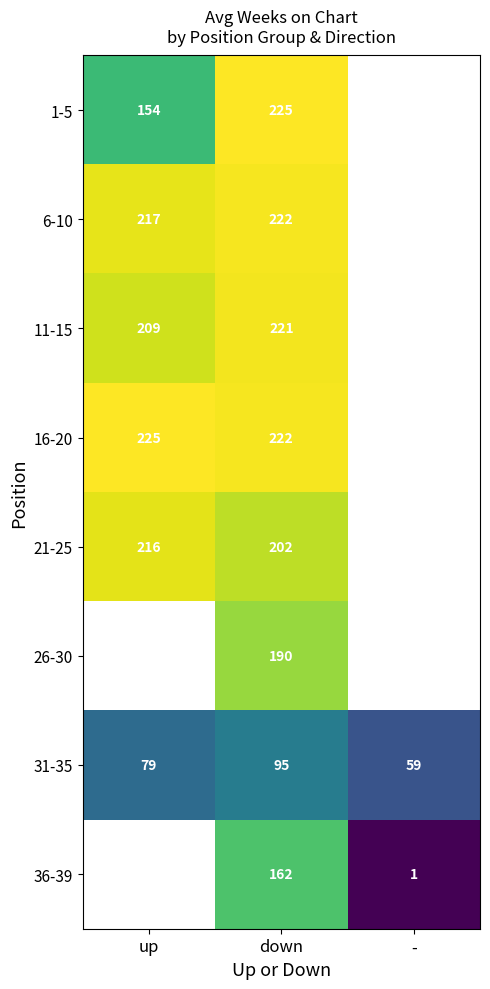

What is the smallest value displayed?

1.0